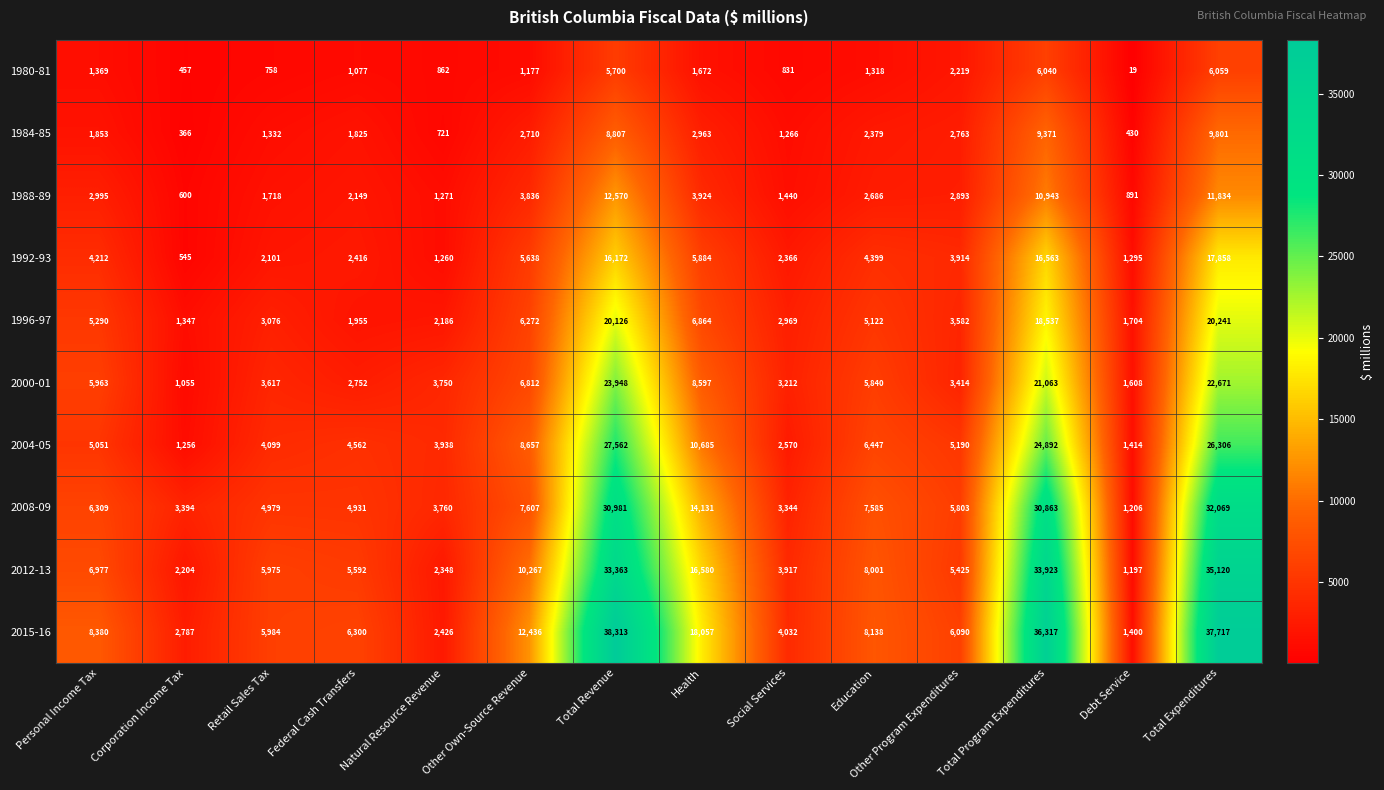

At which category is the sum across all series the highest?

Total Expenditures